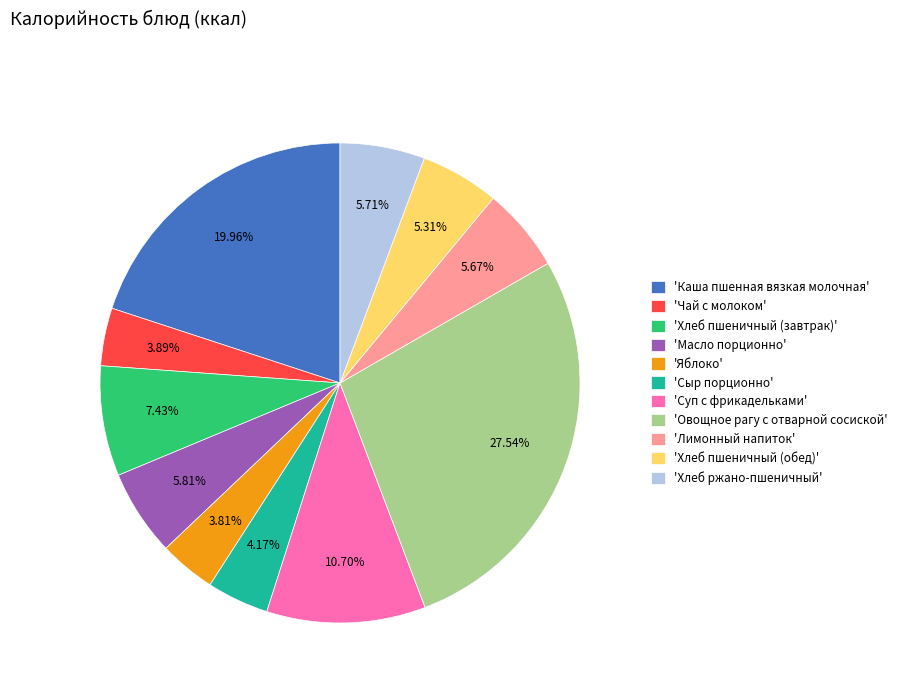

Approximately how many times larger is the value at 'Хлеб пшеничный (завтрак)' compared to 'Масло порционно'?

1.3